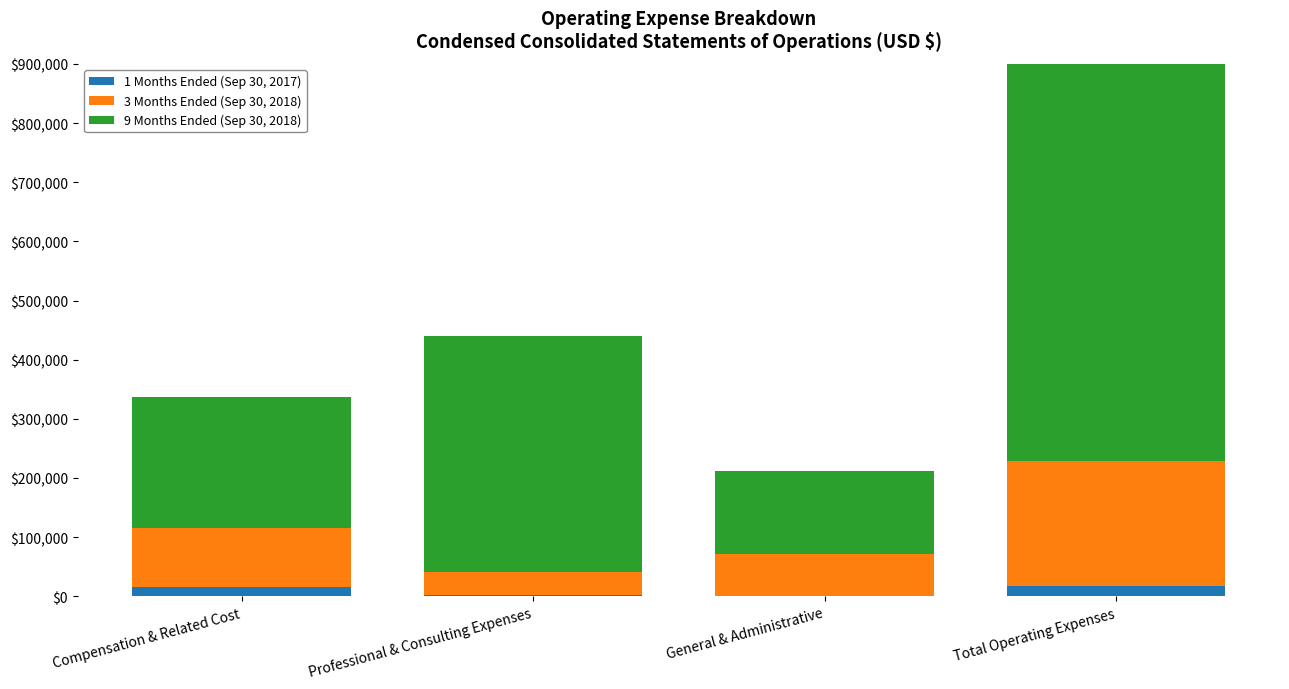

Rank the series by their maximum value, from lowest to highest.

1 Months Ended (Sep 30, 2017), 3 Months Ended (Sep 30, 2018), 9 Months Ended (Sep 30, 2018)